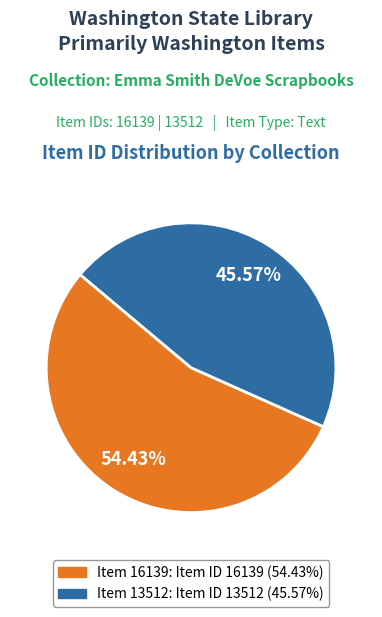

Is there any slice that represents more than half of the pie?

Yes